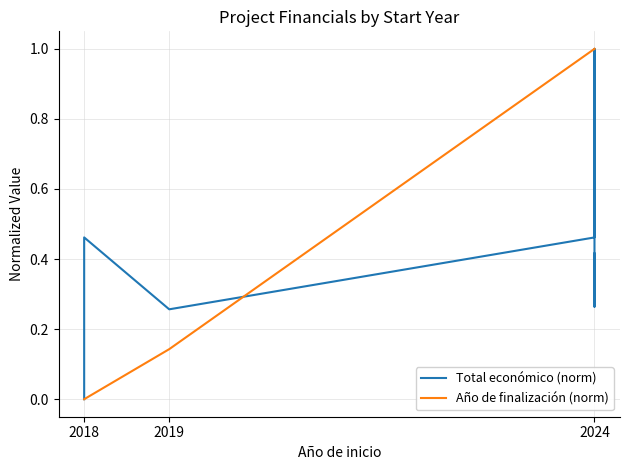

What are all the series names shown in the legend?

Total económico (norm), Año de finalización (norm)